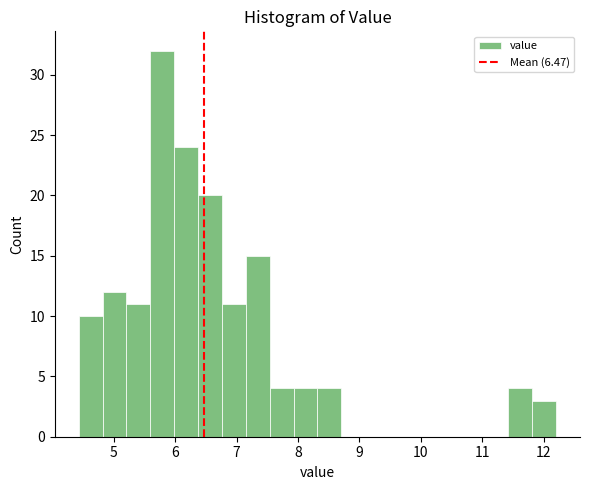

Around what value on the x-axis is the tallest bar? Give the approximate position of its centre, as read against the axis.

5.8